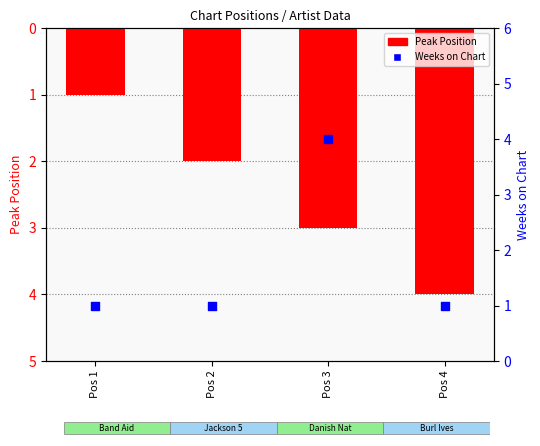

At how many categories does at least one series exceed 3?

2